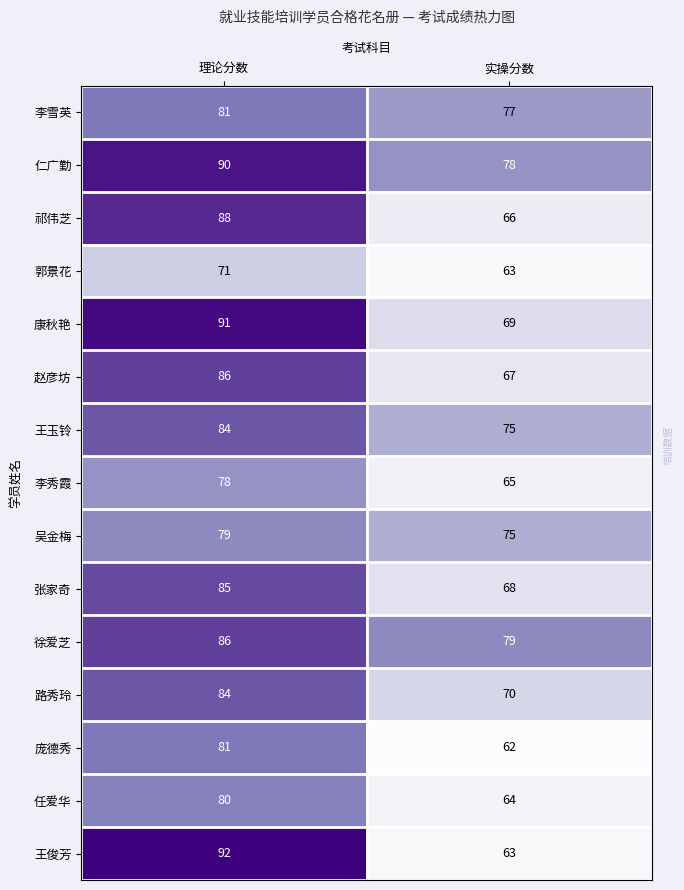

Reading left to right, list all the values displayed in this chart.

李雪英: 理论分数=81	实操分数=77
仁广勤: 理论分数=90	实操分数=78
祁伟芝: 理论分数=88	实操分数=66
郭景花: 理论分数=71	实操分数=63
康秋艳: 理论分数=91	实操分数=69
赵彦坊: 理论分数=86	实操分数=67
王玉铃: 理论分数=84	实操分数=75
李秀霞: 理论分数=78	实操分数=65
吴金梅: 理论分数=79	实操分数=75
张家奇: 理论分数=85	实操分数=68
徐爱芝: 理论分数=86	实操分数=79
路秀玲: 理论分数=84	实操分数=70
庞德秀: 理论分数=81	实操分数=62
任爱华: 理论分数=80	实操分数=64
王俊芳: 理论分数=92	实操分数=63